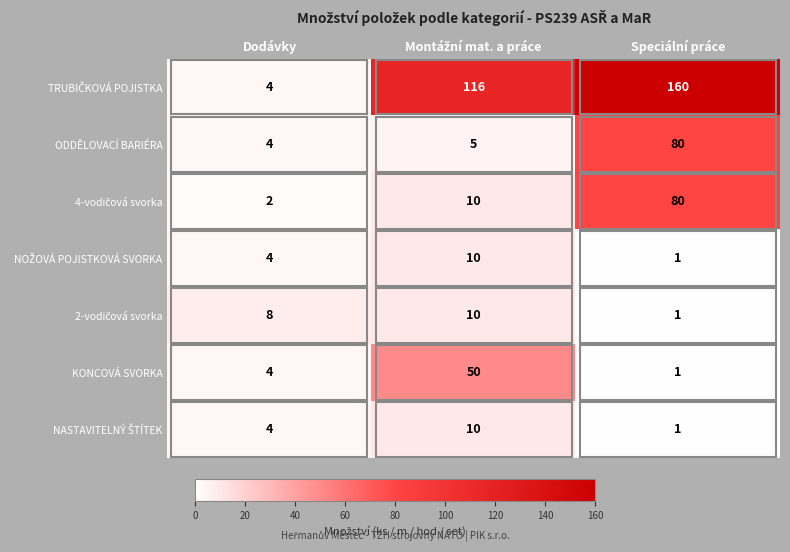

What is the difference between the maximum and minimum values in the KONCOVÁ SVORKA series?

49